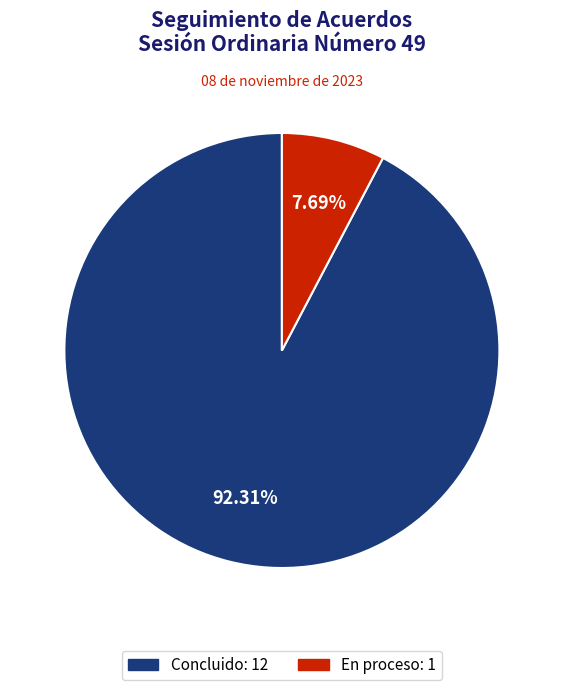

To the nearest percent, what percentage of the pie is Concluido?

92%